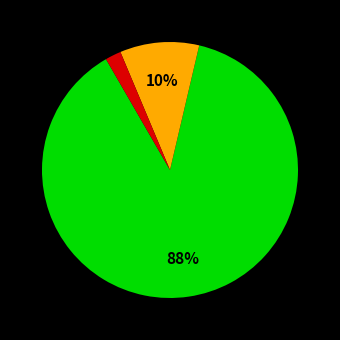

To the nearest percent, what is the average slice percentage?

33%